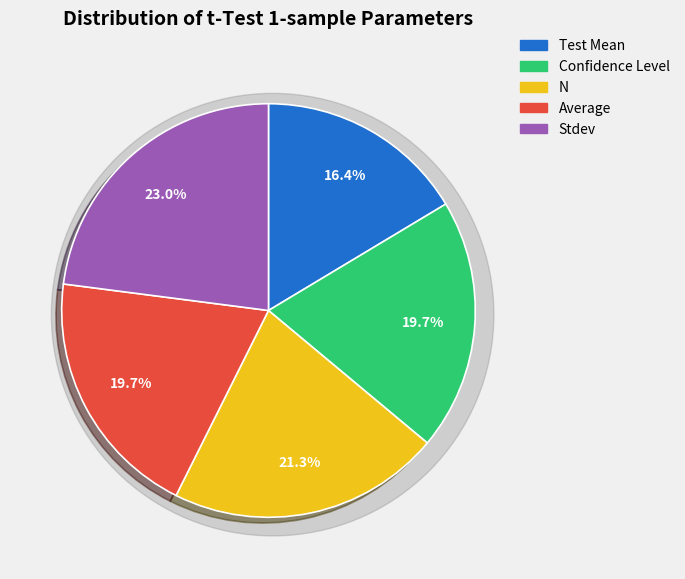

What portion of the pie excludes Stdev?

77.0%